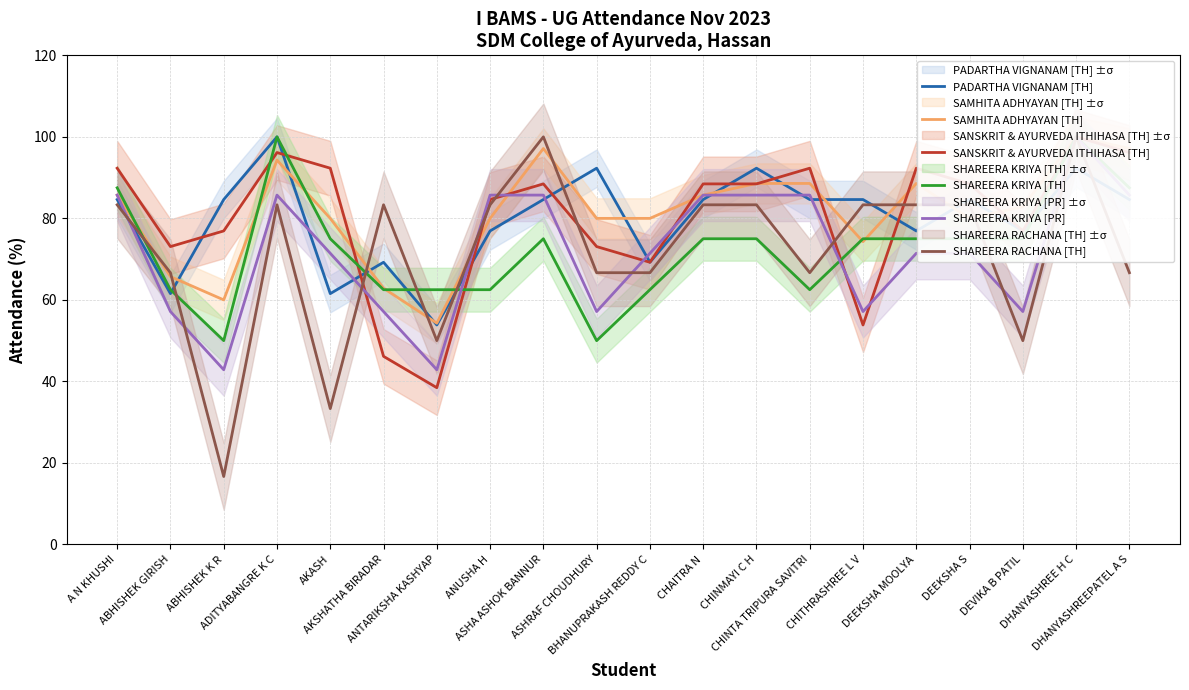

Where do SHAREERA RACHANA [TH] and SHAREERA KRIYA [TH] first cross each other?

A N KHUSHI and ABHISHEK GIRISH